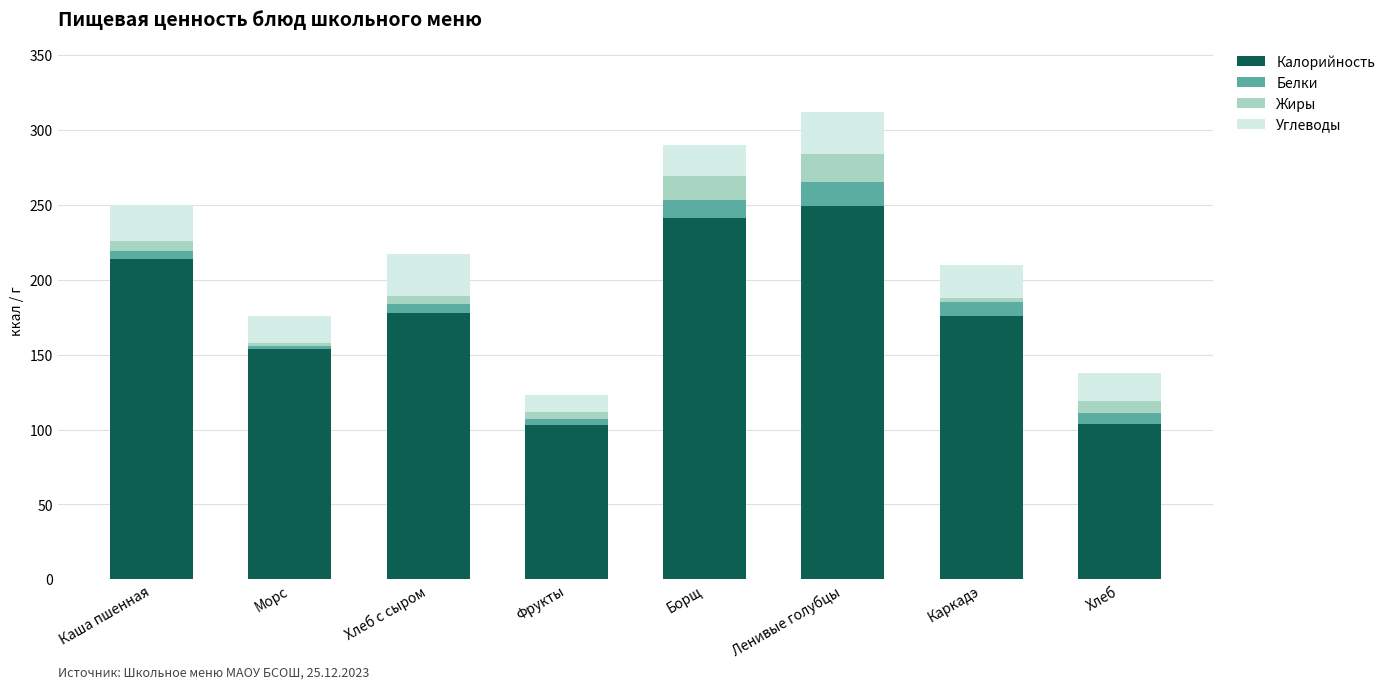

What is the difference between the maximum and minimum values in the Калорийность series?

146